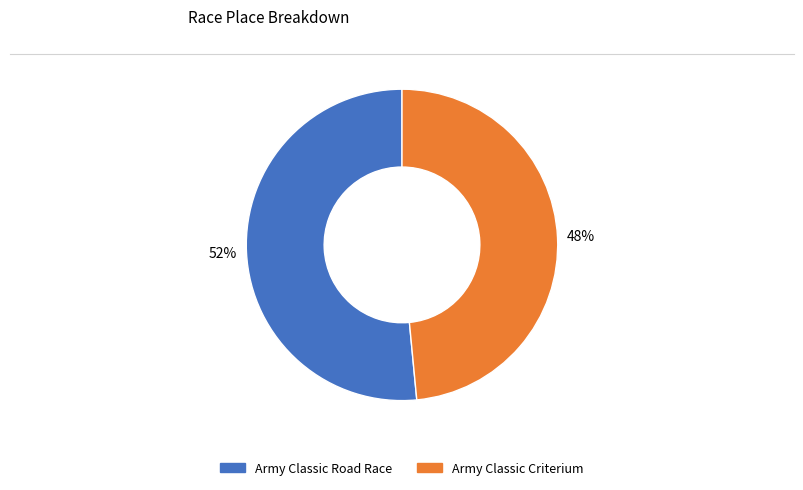

Which slice represents more than half of the pie?

Army Classic Road Race